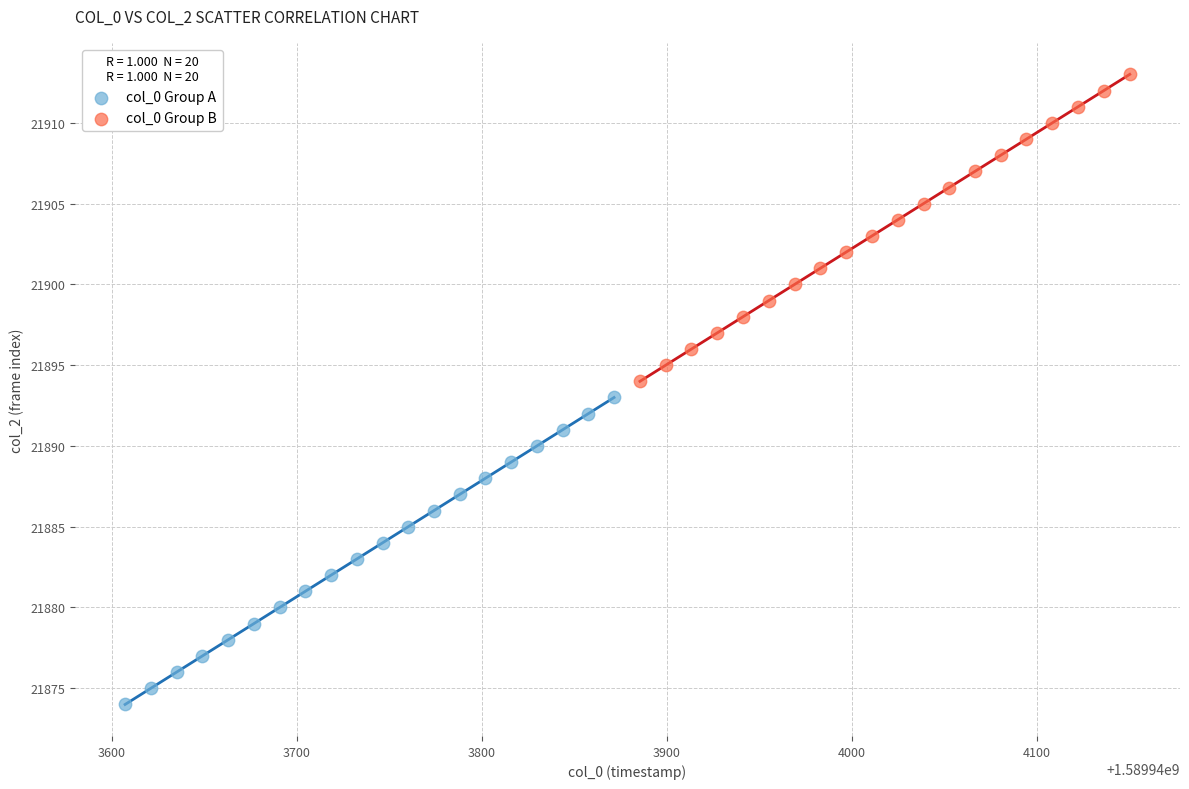

Which series reaches the maximum Y coordinate?

col_0 Group B